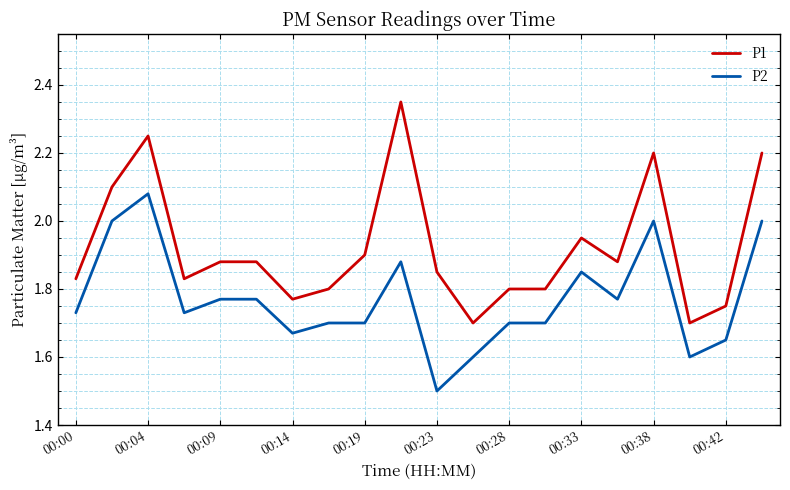

True or false: P1 and P2 intersect in this chart.

False